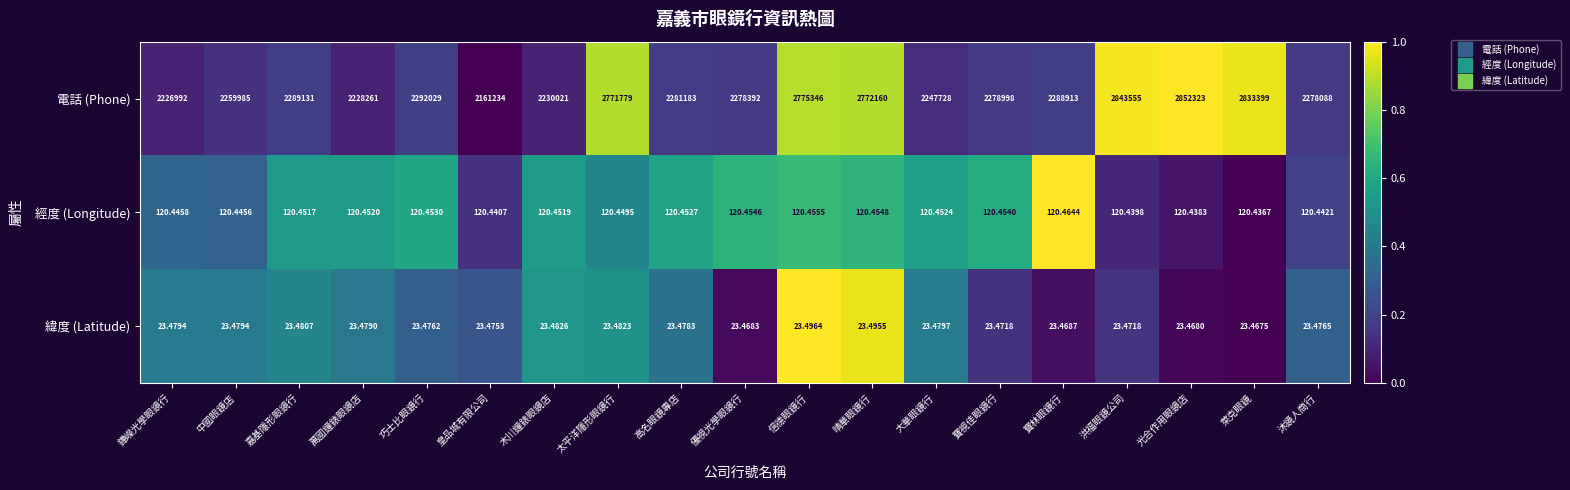

Is the value of 經度 (Longitude) at 優視光學眼鏡行 greater than the value of 緯度 (Latitude) at 皇品城有限公司?

Yes